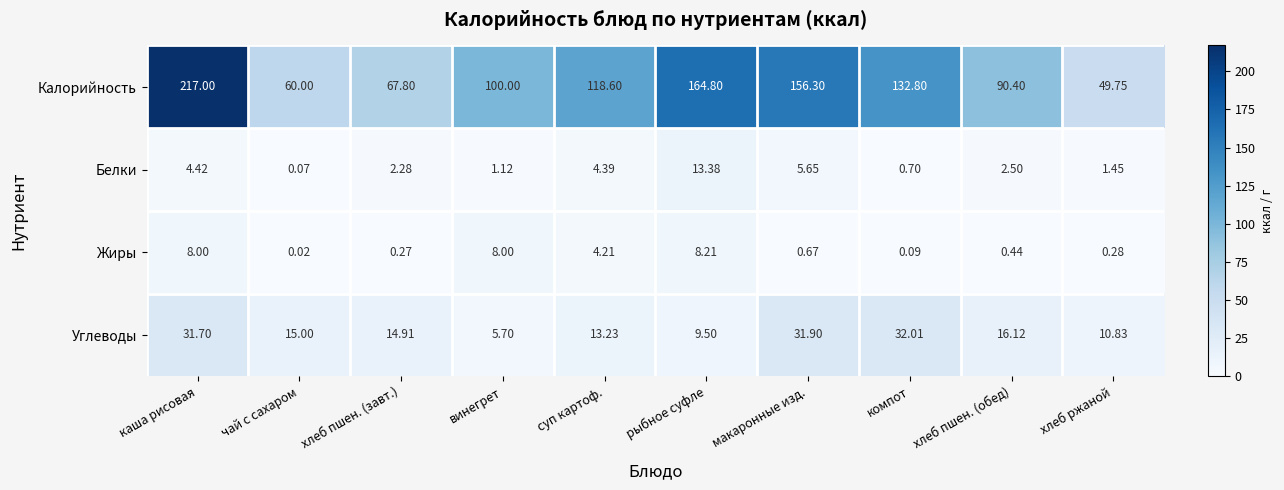

How many categories are shown in the chart?

10